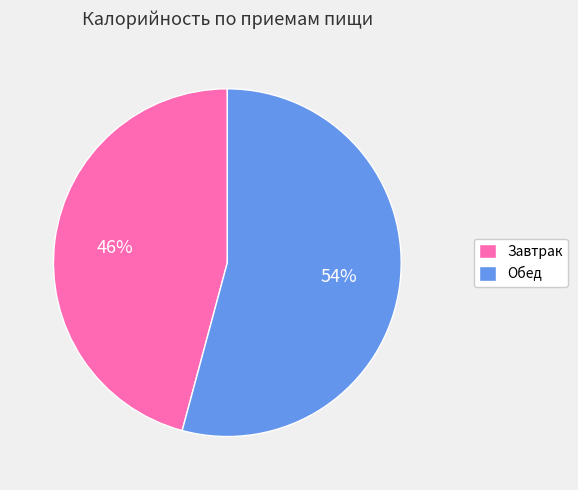

Count the number of slices in the pie.

2